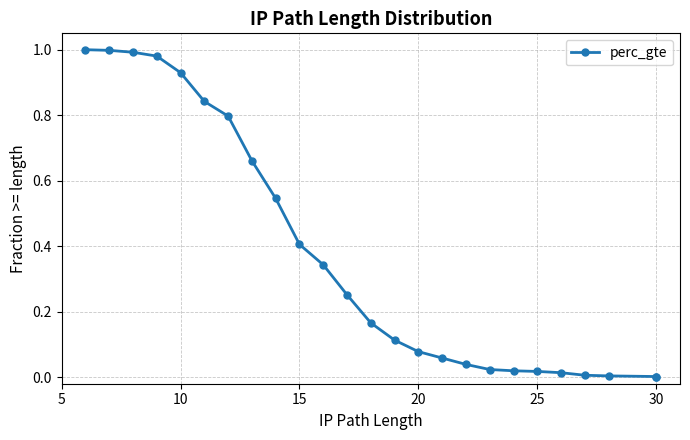

Is this an area chart (filled region under the line)?

No